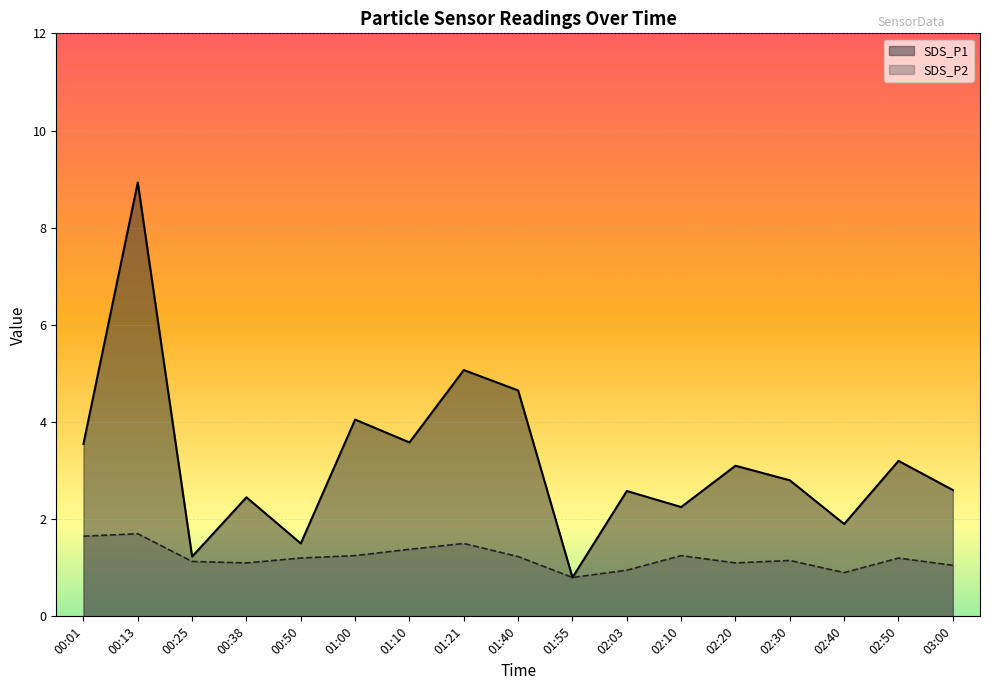

At how many categories does at least one series exceed 4?

4